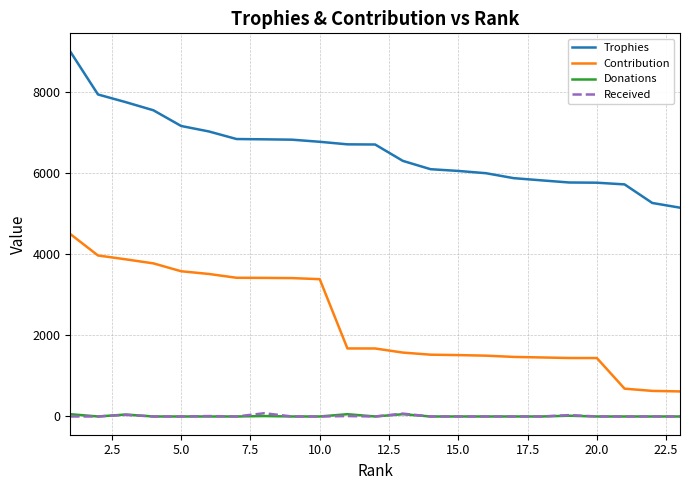

Which series has the widest spread of values?

Contribution